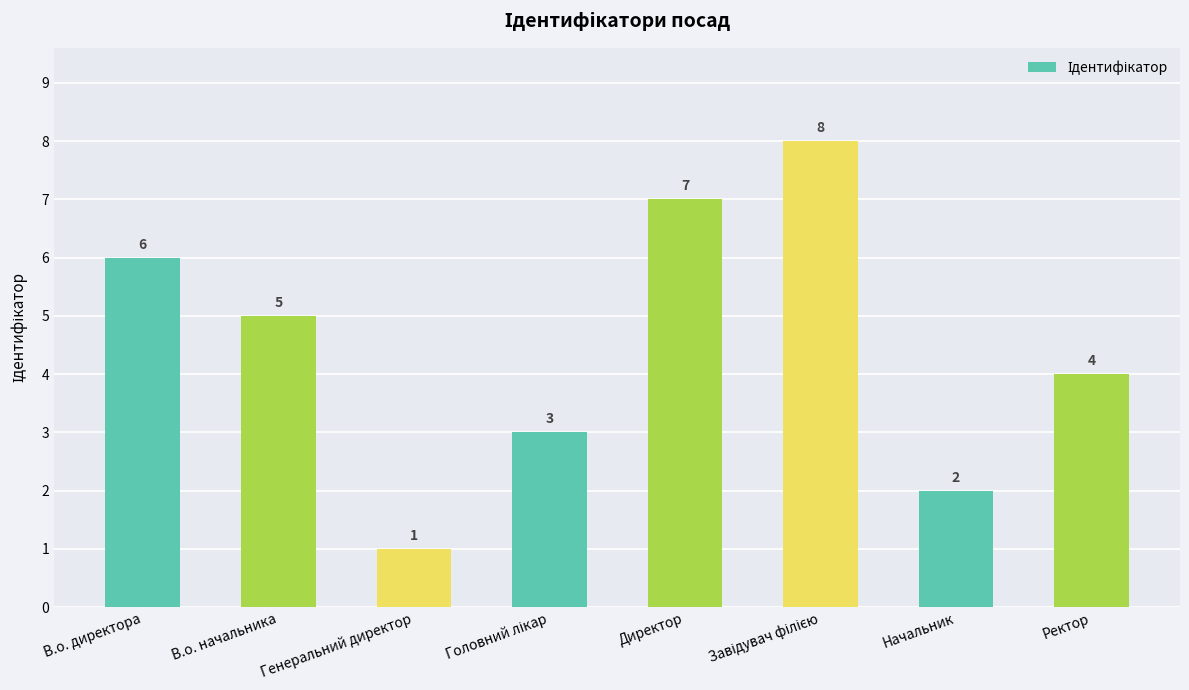

Between Ректор and В.о. директора, which is larger?

В.о. директора